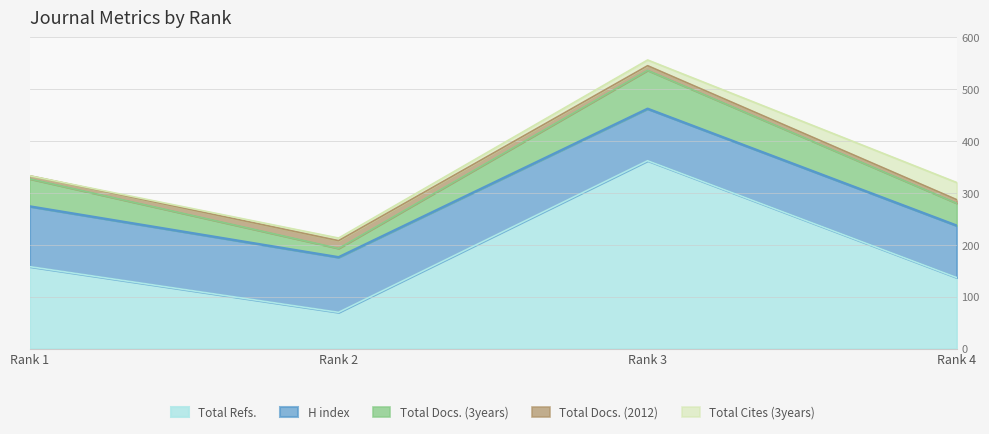

What is the difference between the maximum and minimum values in the Total Docs. (3years) series?

57